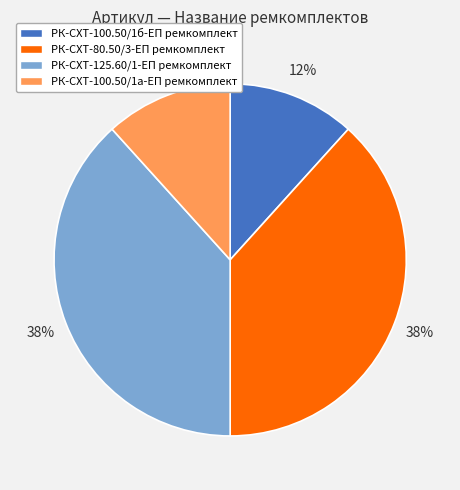

True or false: РК-СХТ-80.50/3-ЕП ремкомплект accounts for 32% of the total.

False